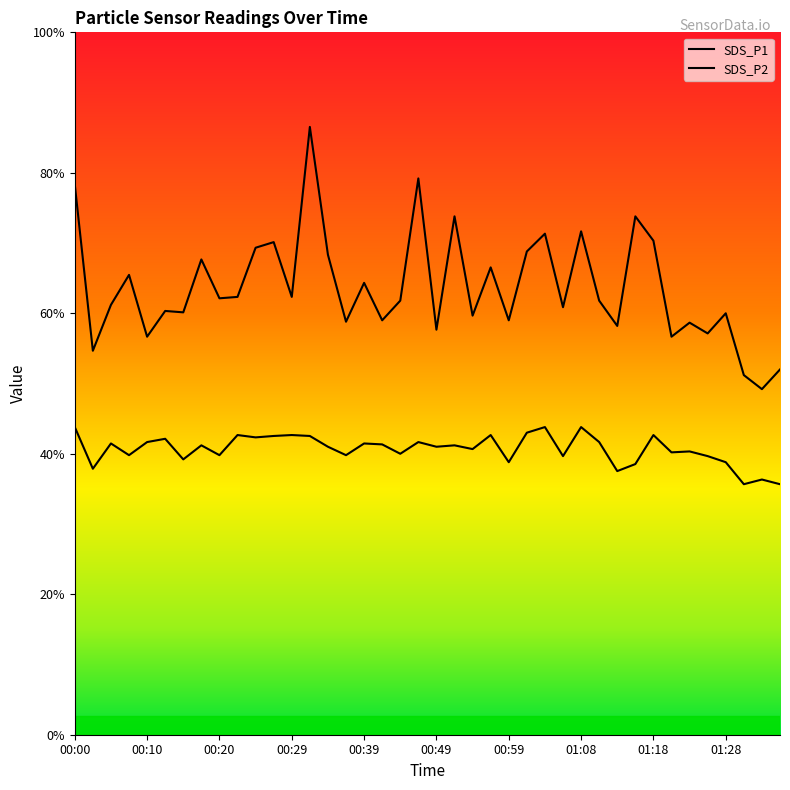

True or false: SDS_P2 has more than 2 interior local peaks.

True